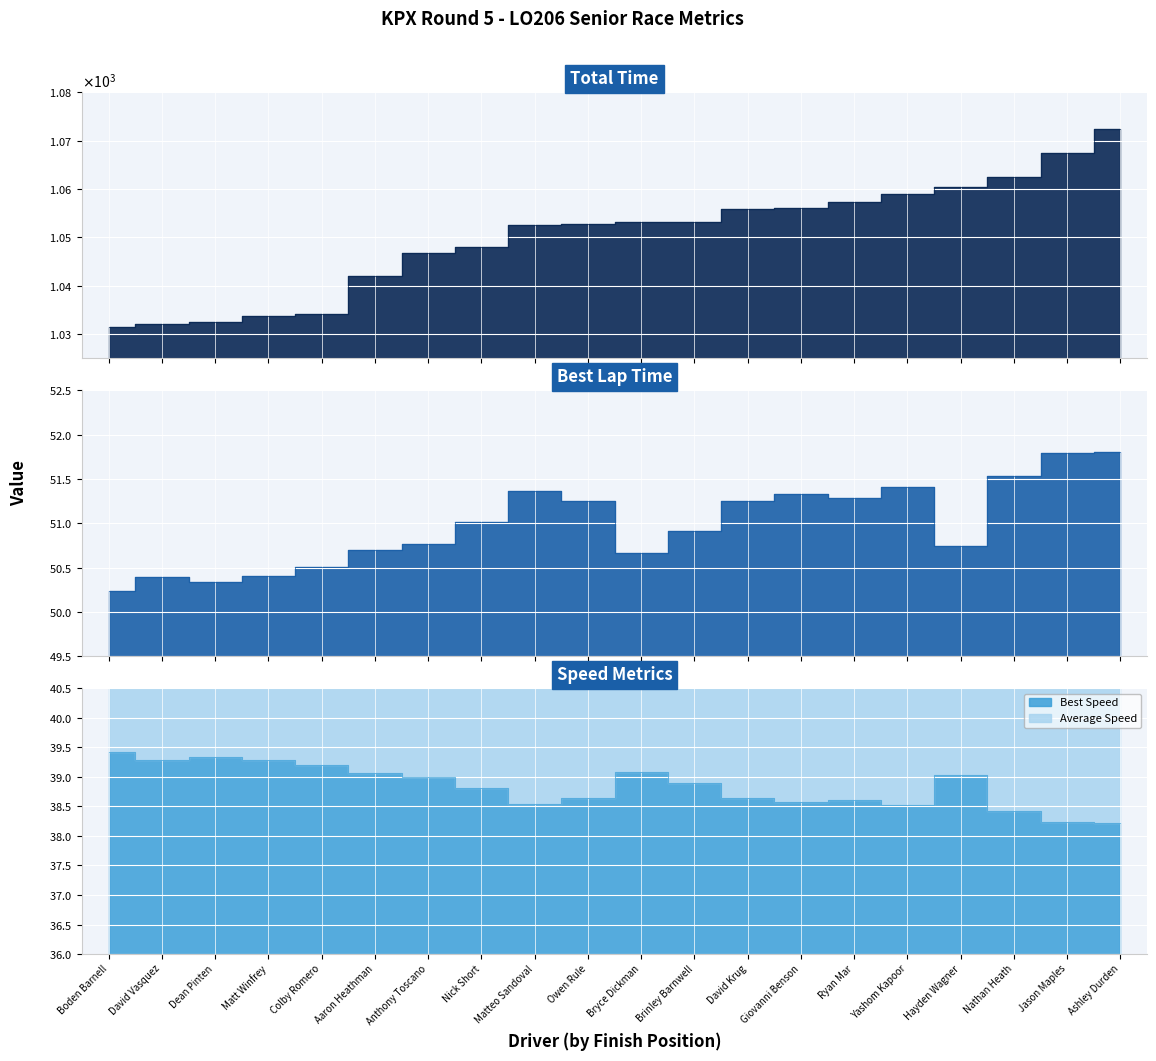

Reading left to right, transcribe all the data shown in this chart.

Total Time: Boden Barnell=1031.4	David Vasquez=1032.1	Dean Pinten=1032.6	Matt Winfrey=1033.8	Colby Romero=1034.2	Aaron Heathman=1042.0	Anthony Toscano=1046.8	Nick Short=1048.0	Matteo Sandoval=1052.5	Owen Rule=1052.9	Bryce Dickman=1053.1	Brinley Barnwell=1053.2	David Krug=1056.0	Giovanni Benson=1056.1	Ryan Mar=1057.3	Yashom Kapoor=1059.0	Hayden Wagner=1060.4	Nathan Heath=1062.5	Jason Maples=1067.5	Ashley Durden=1072.4
Best Lap time: Boden Barnell=50.2	David Vasquez=50.4	Dean Pinten=50.3	Matt Winfrey=50.4	Colby Romero=50.5	Aaron Heathman=50.7	Anthony Toscano=50.8	Nick Short=51.0	Matteo Sandoval=51.4	Owen Rule=51.2	Bryce Dickman=50.7	Brinley Barnwell=50.9	David Krug=51.2	Giovanni Benson=51.3	Ryan Mar=51.3	Yashom Kapoor=51.4	Hayden Wagner=50.7	Nathan Heath=51.5	Jason Maples=51.8	Ashley Durden=51.8
Best Speed: Boden Barnell=39.4	David Vasquez=39.3	Dean Pinten=39.3	Matt Winfrey=39.3	Colby Romero=39.2	Aaron Heathman=39.1	Anthony Toscano=39.0	Nick Short=38.8	Matteo Sandoval=38.5	Owen Rule=38.6	Bryce Dickman=39.1	Brinley Barnwell=38.9	David Krug=38.6	Giovanni Benson=38.6	Ryan Mar=38.6	Yashom Kapoor=38.5	Hayden Wagner=39.0	Nathan Heath=38.4	Jason Maples=38.2	Ashley Durden=38.2